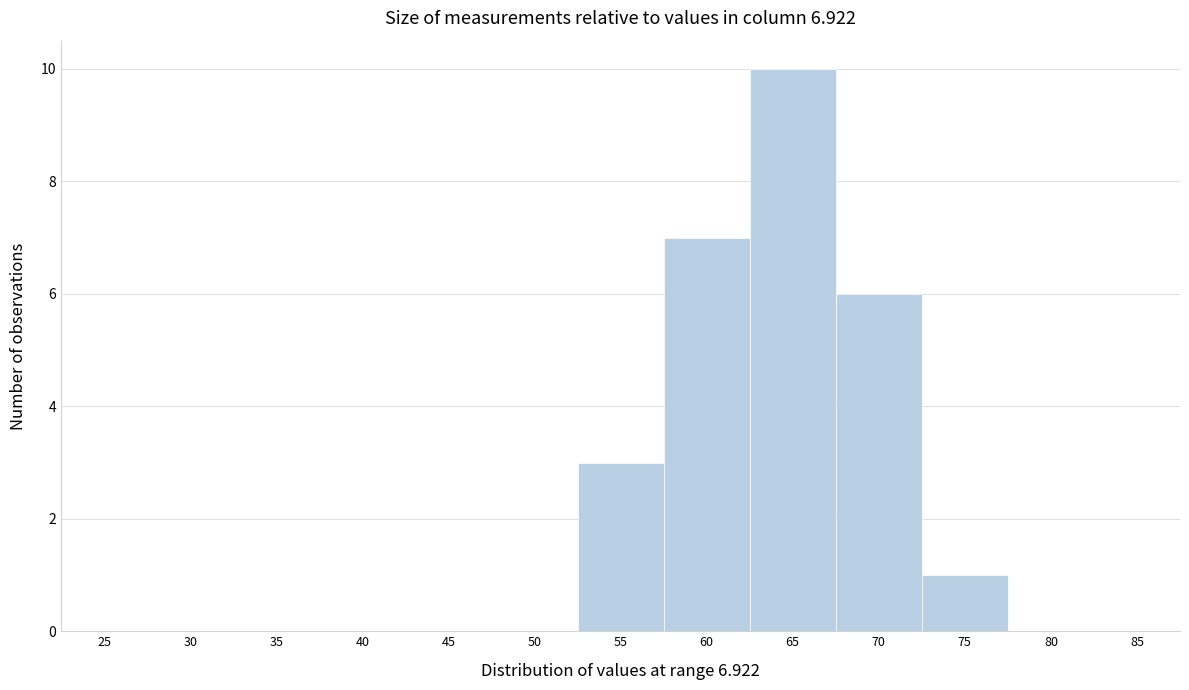

Reading right to left, list all the values displayed in this chart.

85=0	80=0	75=1	70=6	65=10	60=7	55=3	50=0	45=0	40=0	35=0	30=0	25=0